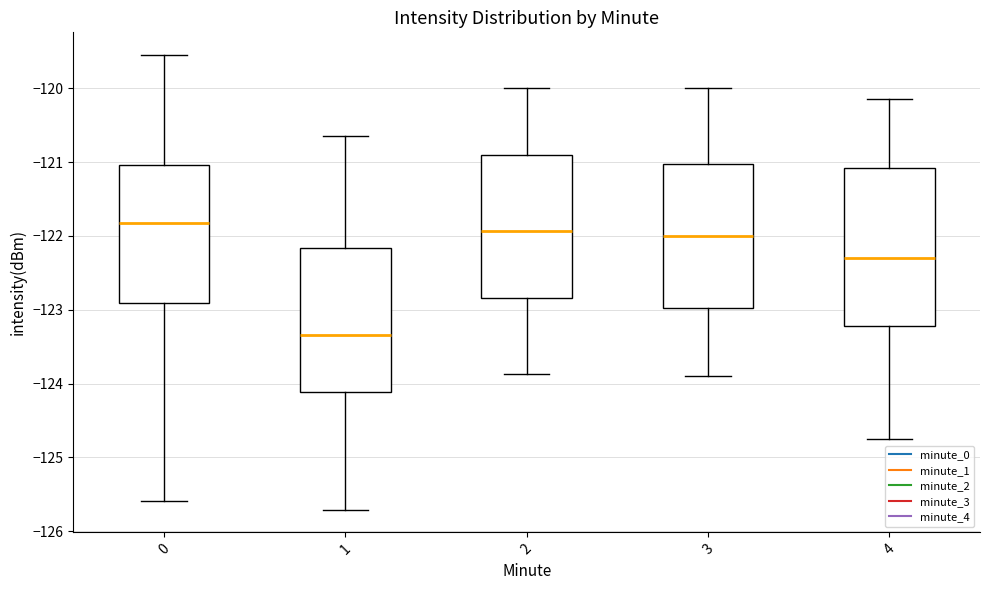

Reading left to right, read every box against the y-axis: the position of its median line, the range the box covers, and the ends of its whiskers. The values are not printed on the chart, so give them approximately, as read against the axis.

0: median -121.8, box -122.9 to -121.0, whiskers -125.6 to -119.5
1: median -123.3, box -124.1 to -122.2, whiskers -125.7 to -120.6
2: median -121.9, box -122.8 to -120.9, whiskers -123.9 to -120.0
3: median -122.0, box -123.0 to -121.0, whiskers -123.9 to -120.0
4: median -122.3, box -123.2 to -121.1, whiskers -124.7 to -120.1